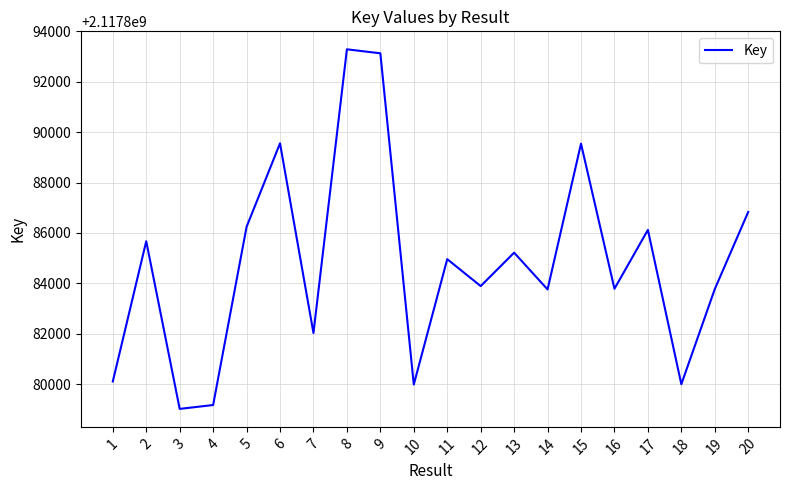

What is the difference between the values at 11 and 14?

1201